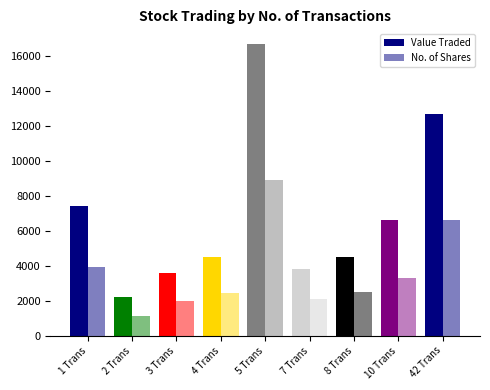

How many bars are there in total?

18